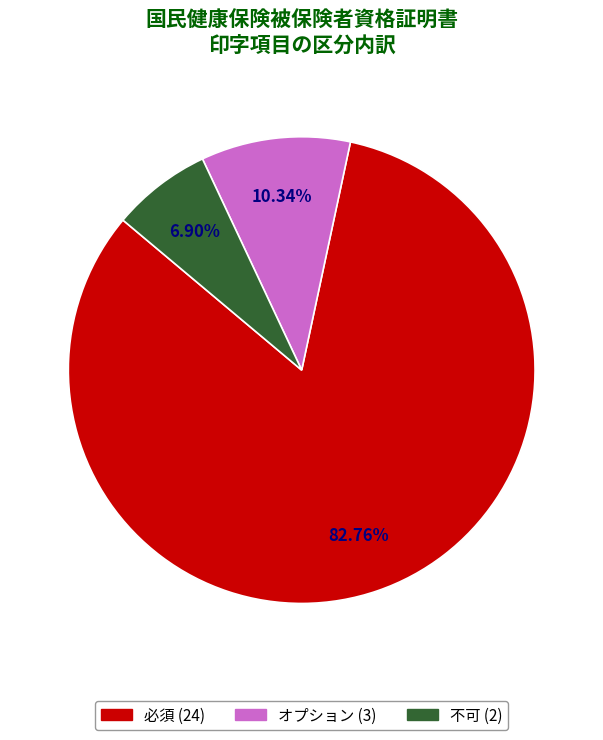

Between 必須 and オプション, which is larger?

必須